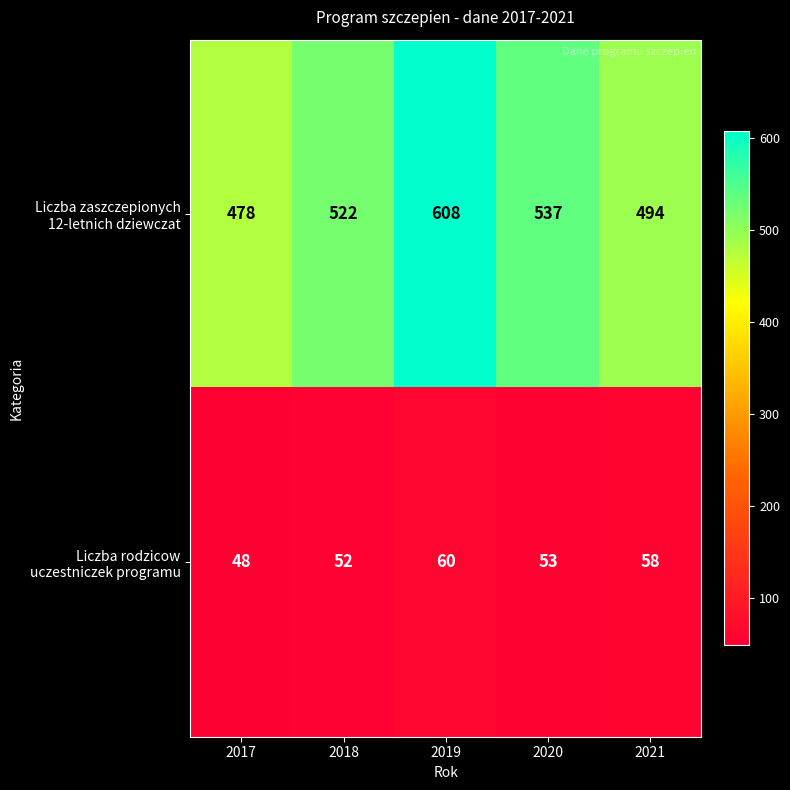

What is the spread (max minus min) of values at 2018?

470